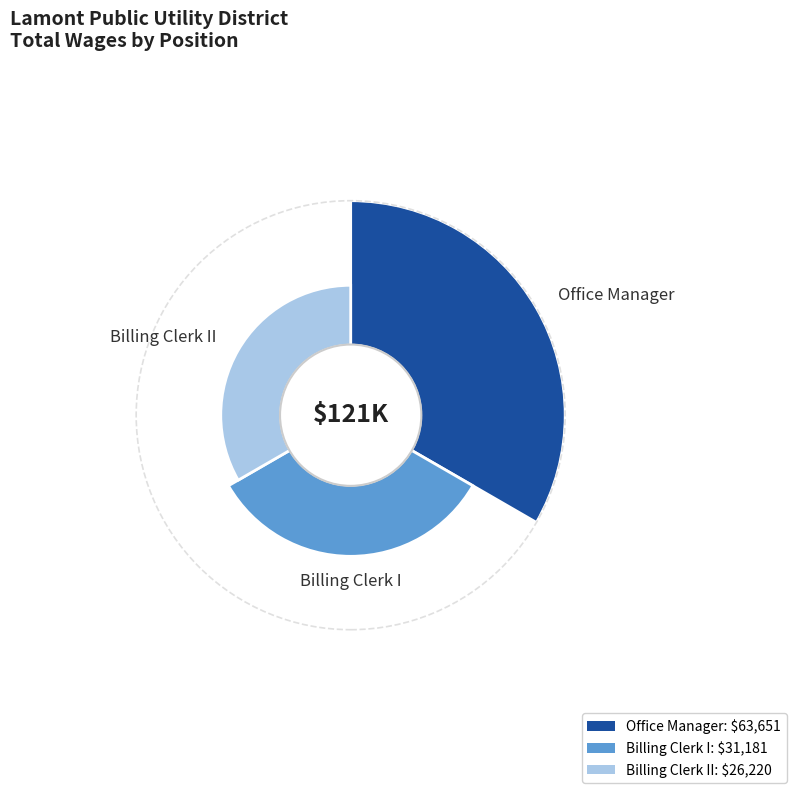

Which category has the smallest portion of the pie?

Billing Clerk II